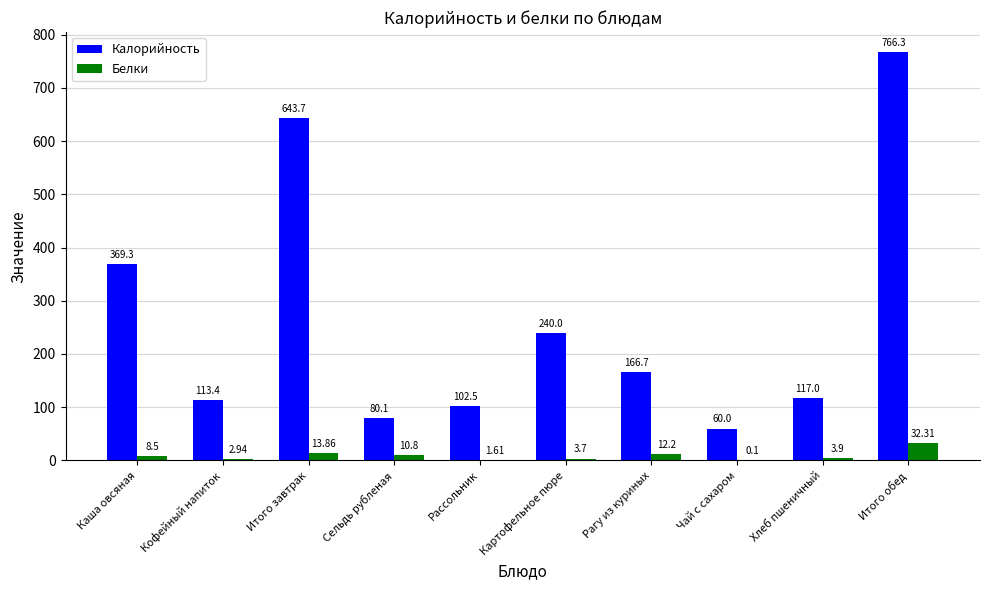

At which category does the chart reach its peak across all series?

Итого обед